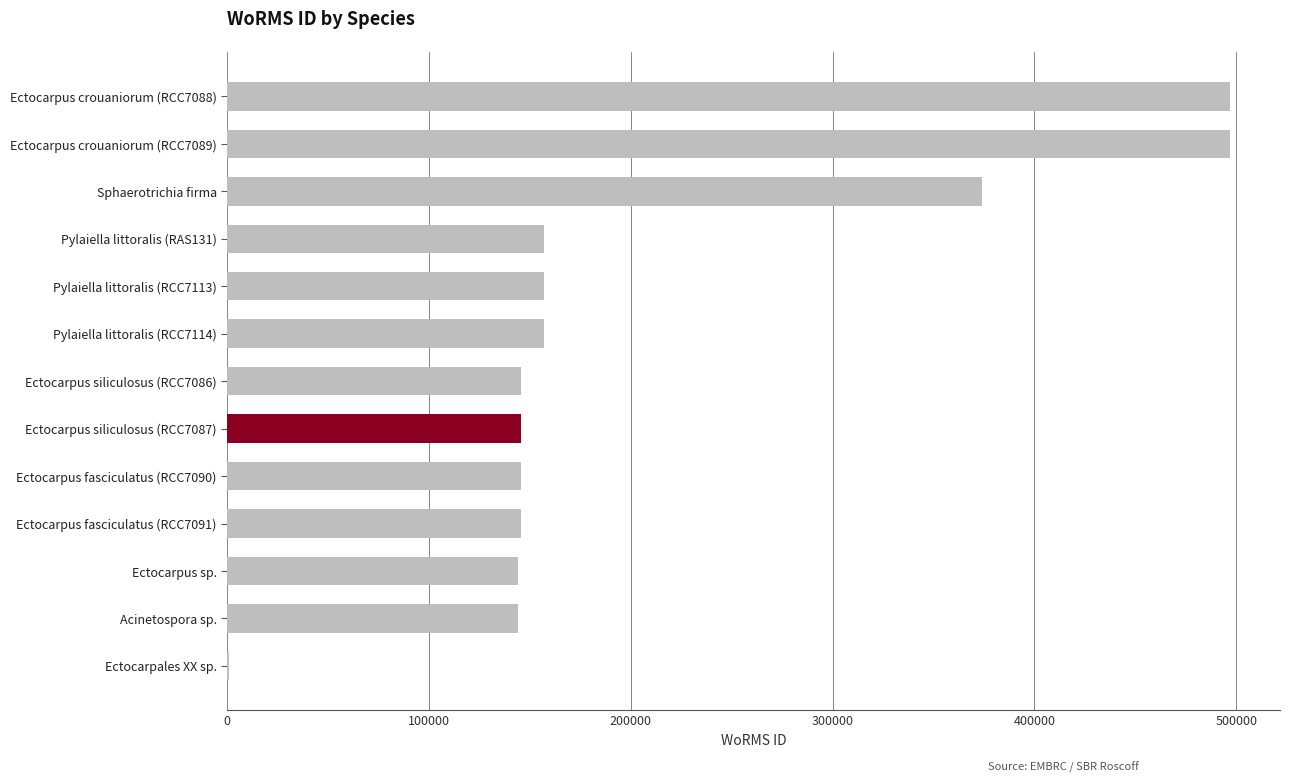

What is the sum of all values?

2709949